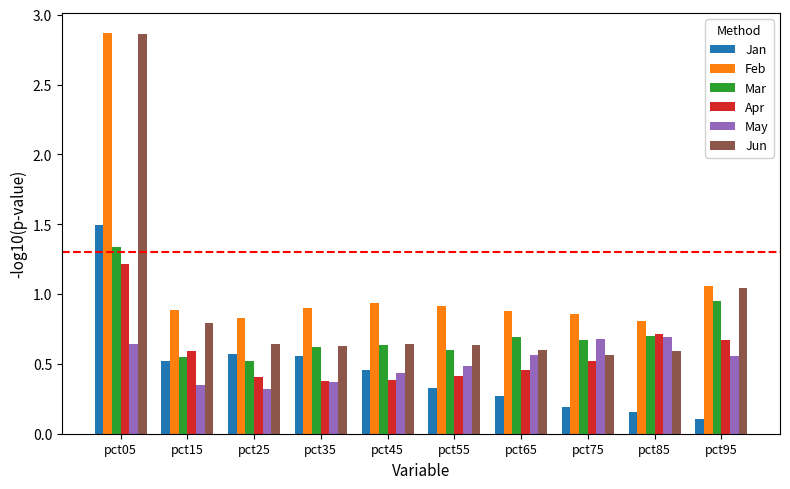

What is the value of the Feb bar at the 3rd from the left?

0.8